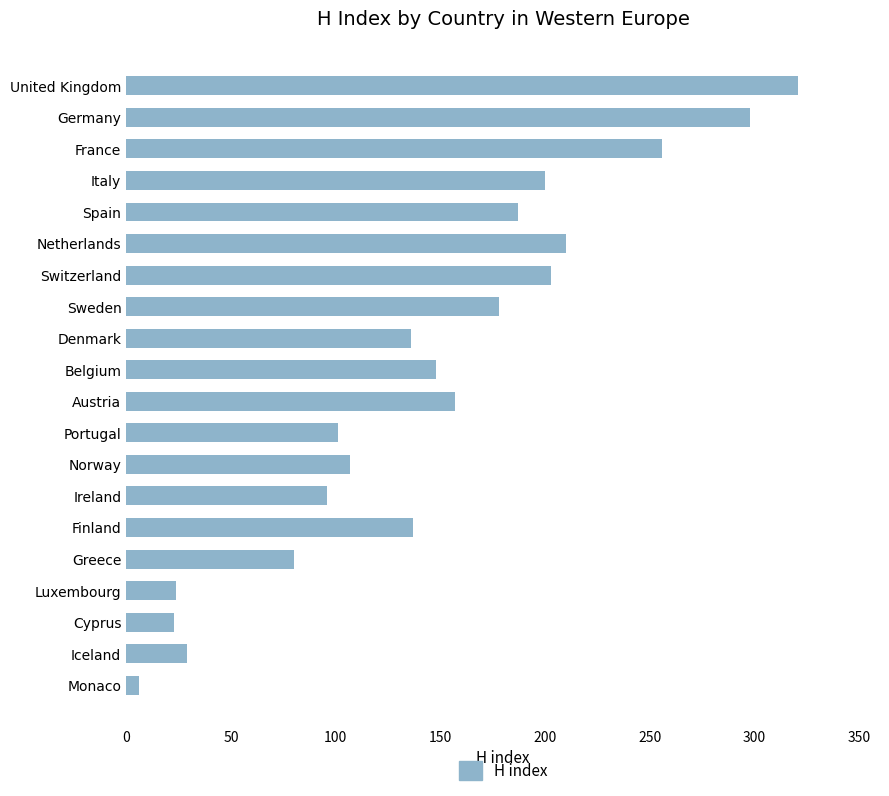

Does the chart contain stacked bars?

No